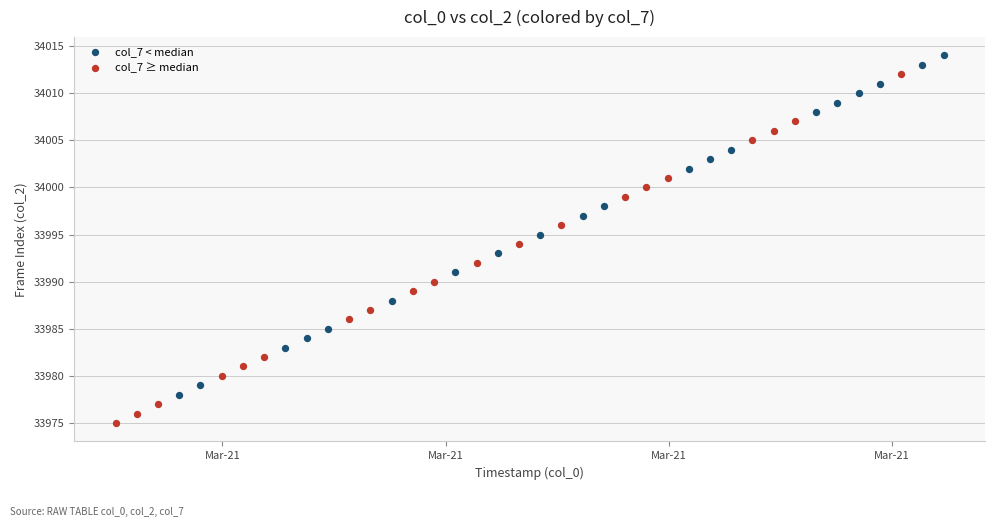

Which series reaches the maximum Y coordinate?

col_7 < median